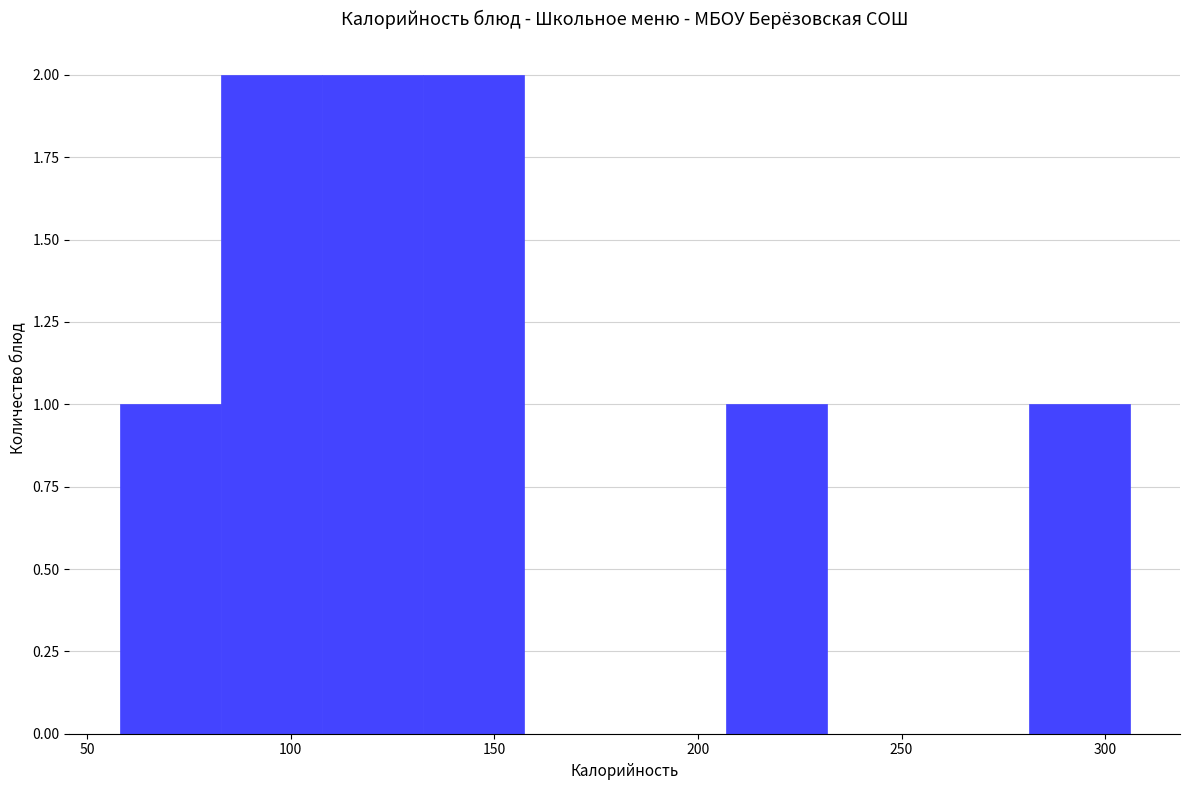

How tall is the bar that spans 130 to 155 on the x-axis? Neither the bar edges nor the heights are printed on the chart, so give them approximately, as read against the axes.

2